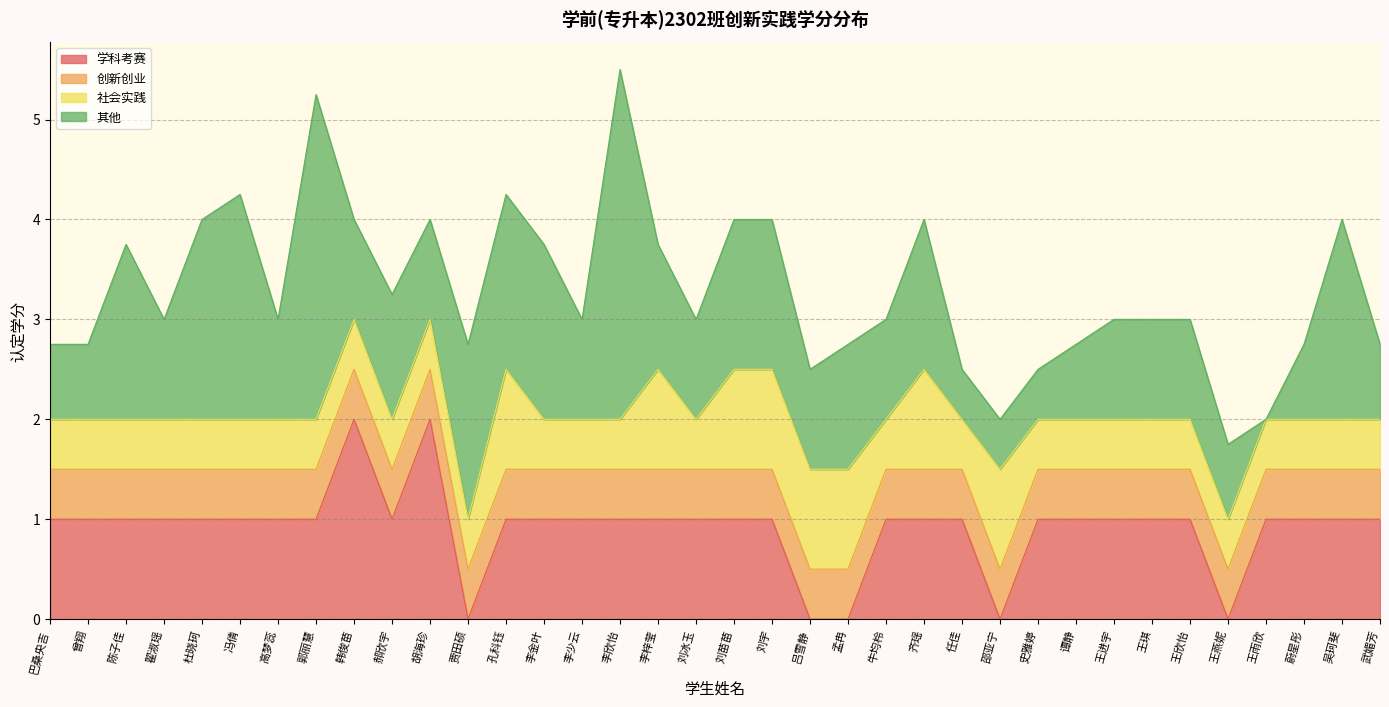

True or false: 社会实践 and 其他 cross at least once.

True